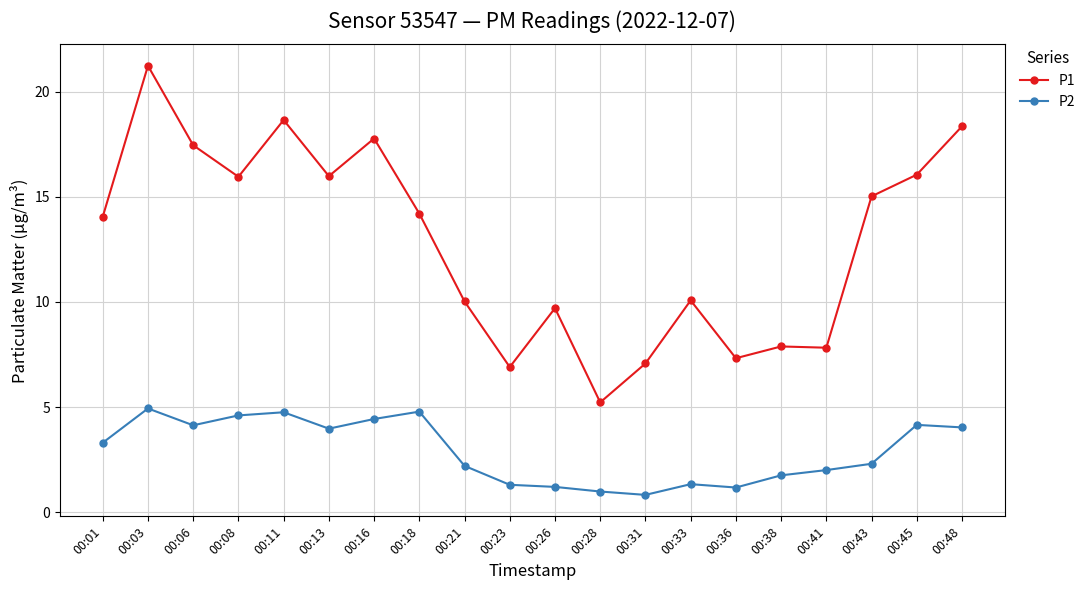

What is the difference between the second highest and minimum values in the P1 series?

13.4